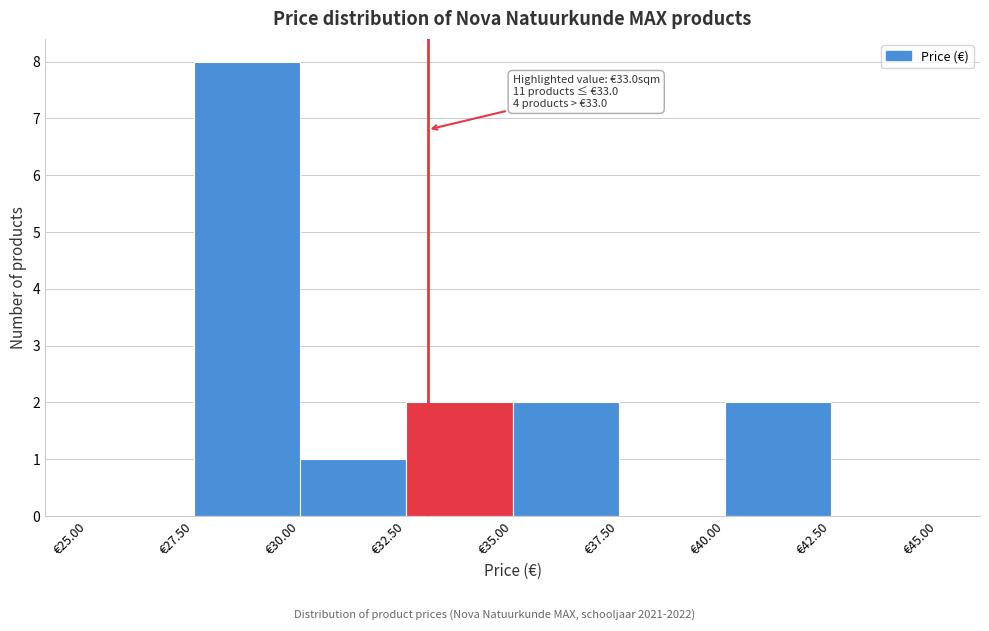

Over which range of the x-axis is the bar tallest?

27.5 to 30.0